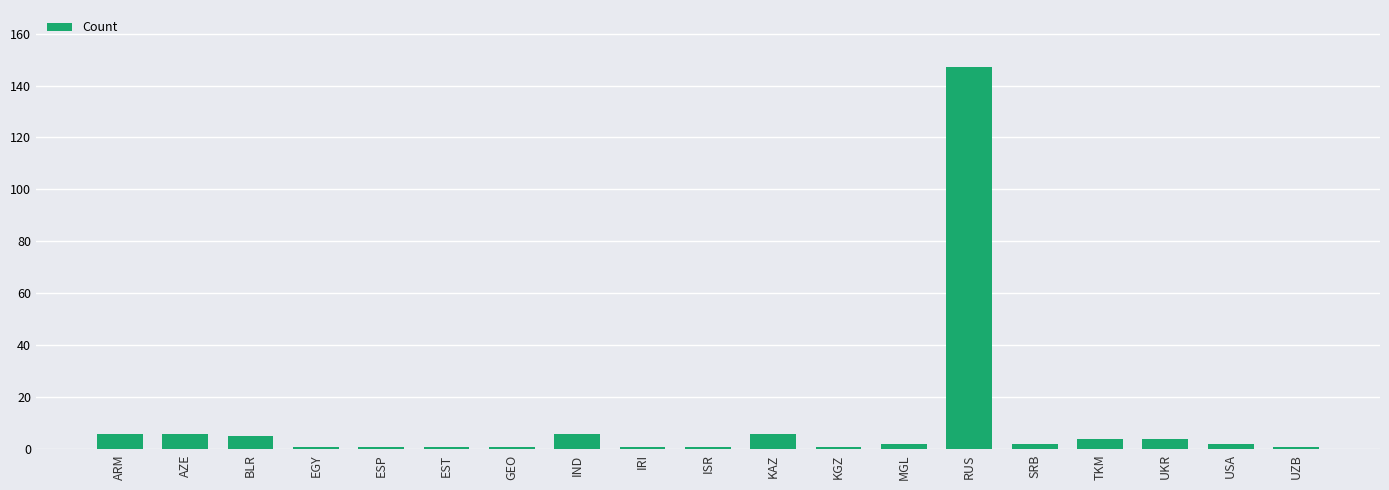

What is the average value?

10